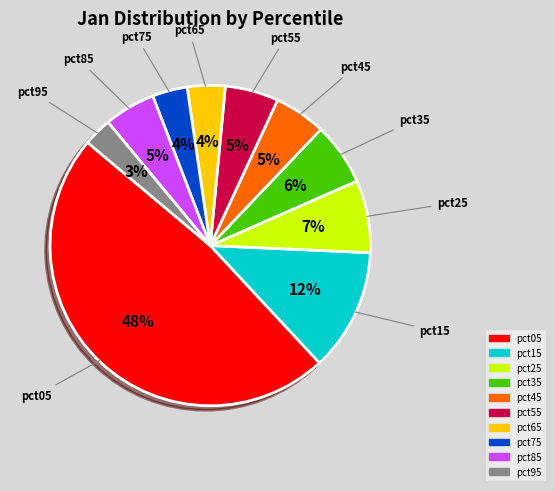

Do pct25 and pct45 together represent more than half of the pie?

No